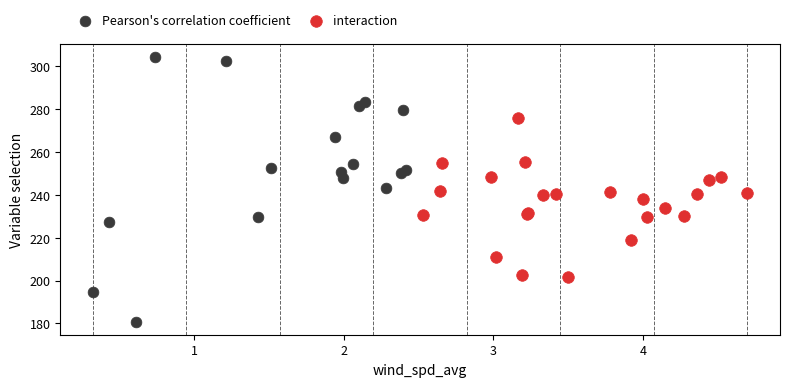

What are all the series names shown in the legend?

Pearson's correlation coefficient, interaction